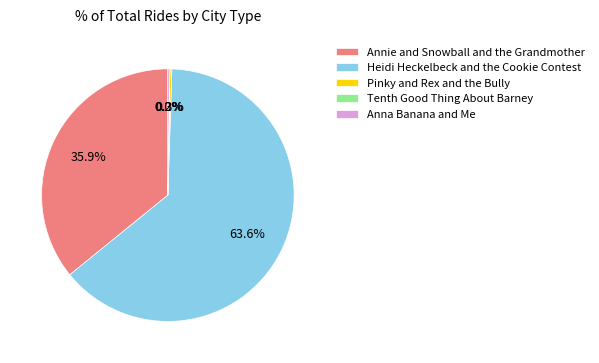

What percentage is NOT represented by Annie and Snowball and the Grandmother?

64.1%